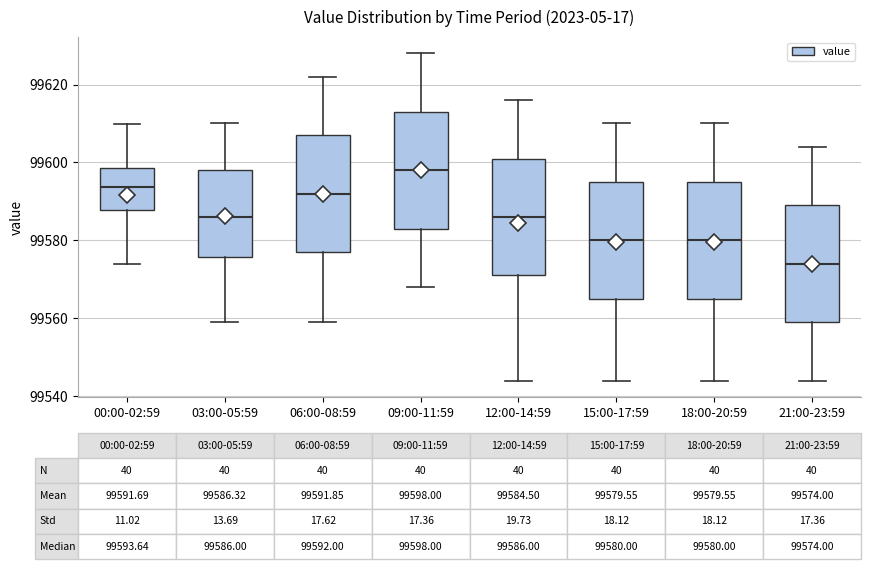

Which box has the highest median line?

09:00-11:59